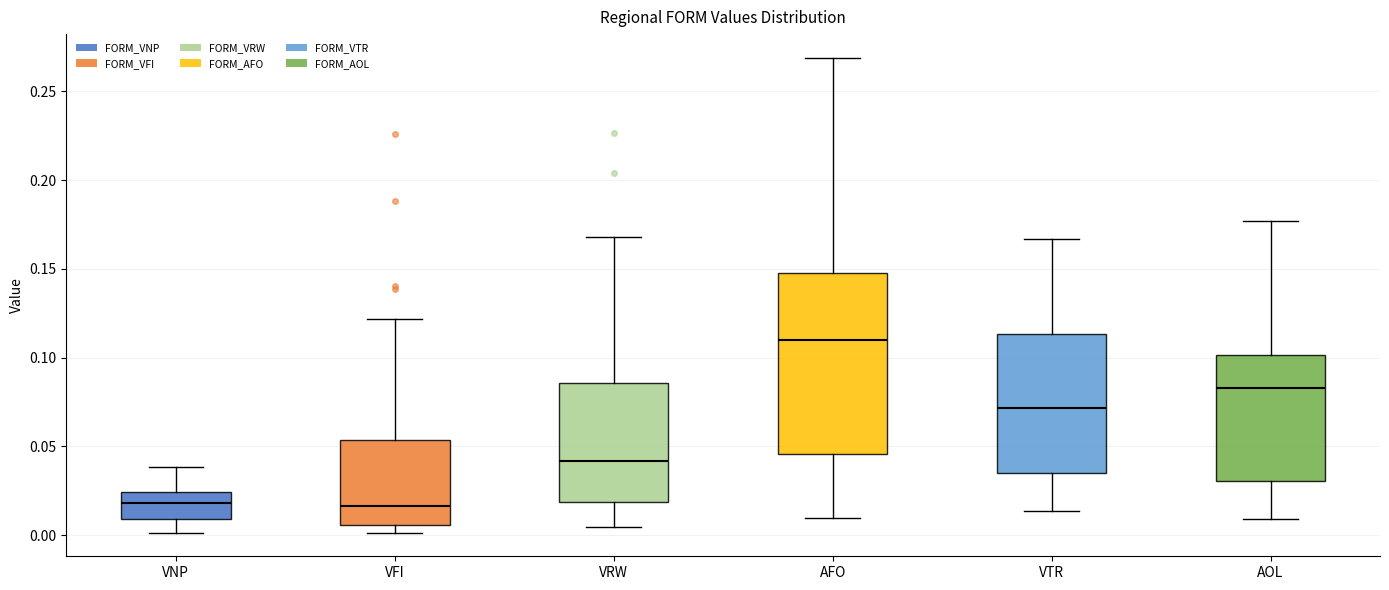

Reading left to right, read every box against the y-axis: the position of its median line, the range the box covers, and the ends of its whiskers. The values are not printed on the chart, so give them approximately, as read against the axis.

VNP: median 0.020, box 0.010 to 0.025, whiskers 0.000 to 0.040
VFI: median 0.015, box 0.005 to 0.055, whiskers 0.000 to 0.120
VRW: median 0.040, box 0.020 to 0.085, whiskers 0.005 to 0.170
AFO: median 0.110, box 0.045 to 0.150, whiskers 0.010 to 0.270
VTR: median 0.070, box 0.035 to 0.115, whiskers 0.015 to 0.165
AOL: median 0.085, box 0.030 to 0.100, whiskers 0.010 to 0.175